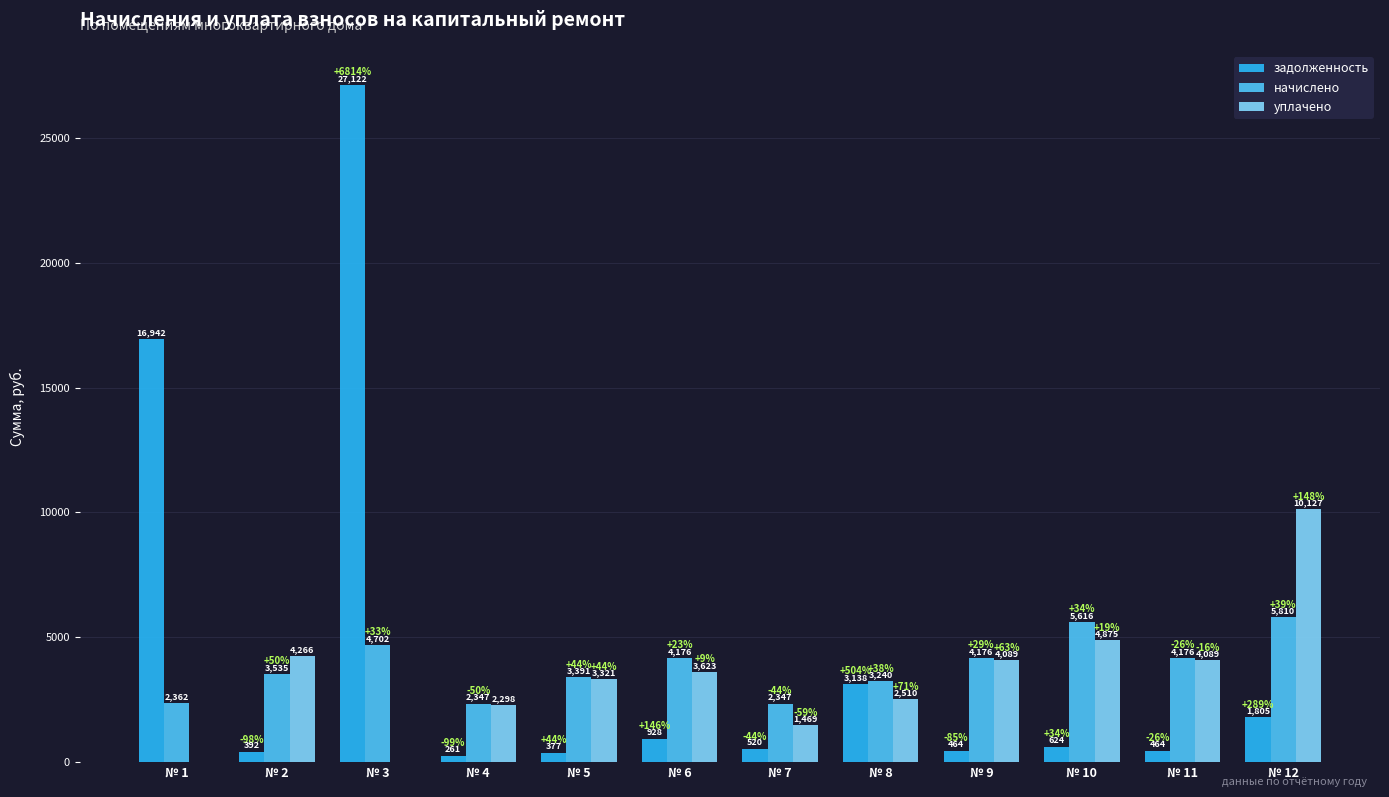

The начислено series shows 4062.5 at № 7. True or false?

False